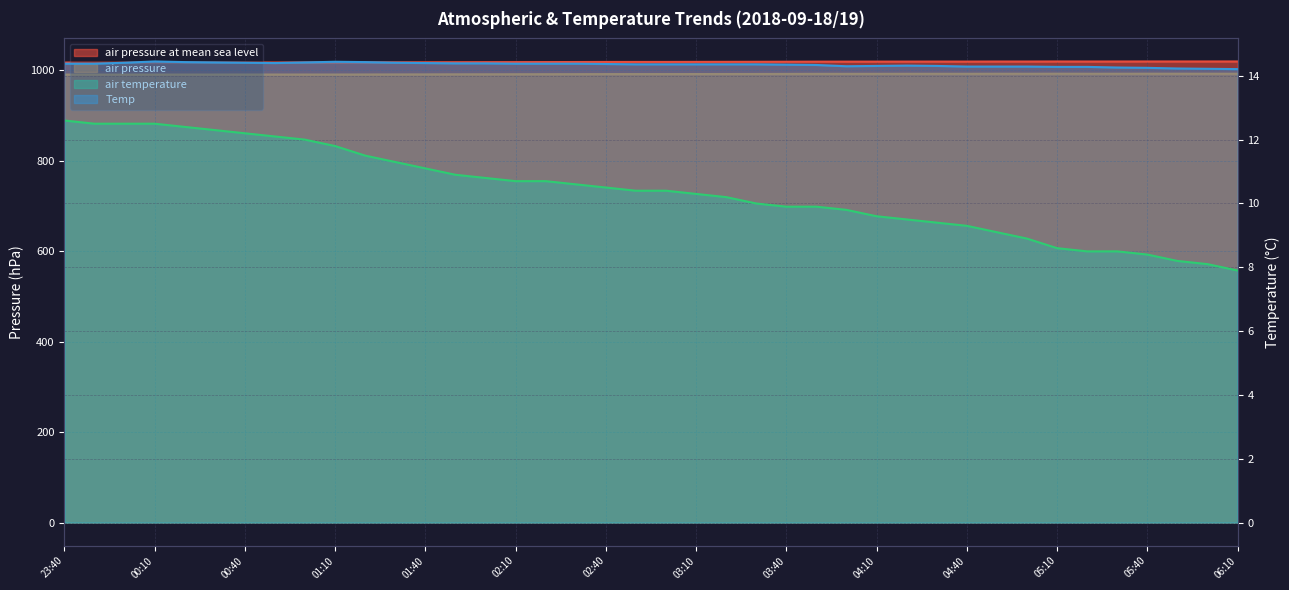

What are all the series names shown in the legend?

air_pressure_at_mean_sea_level, air_pressure, air_temperature, Temp